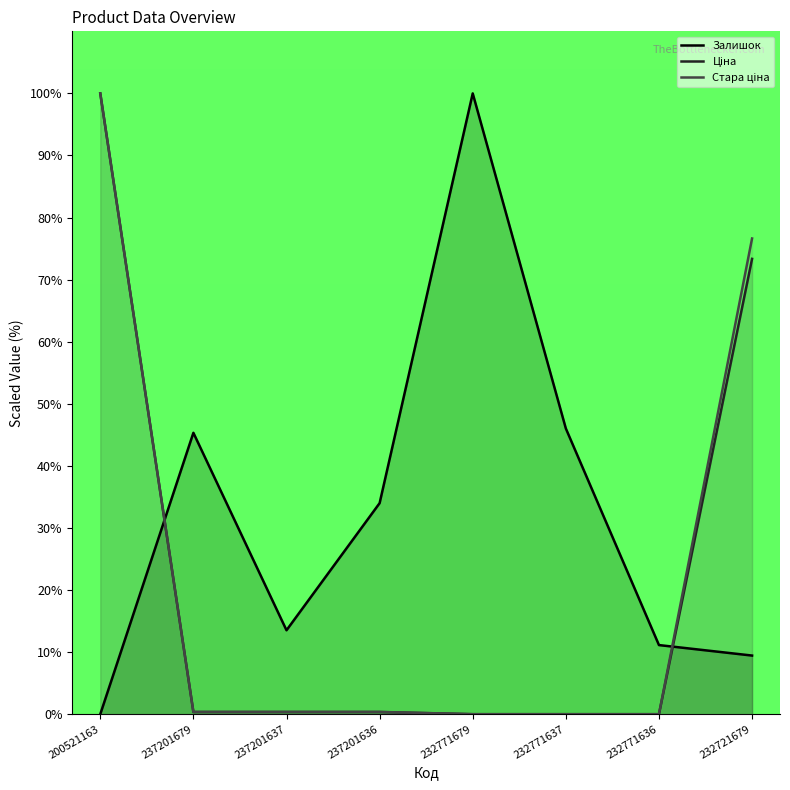

Between which two adjacent categories do Залишок and Ціна first intersect?

200521163 and 237201679